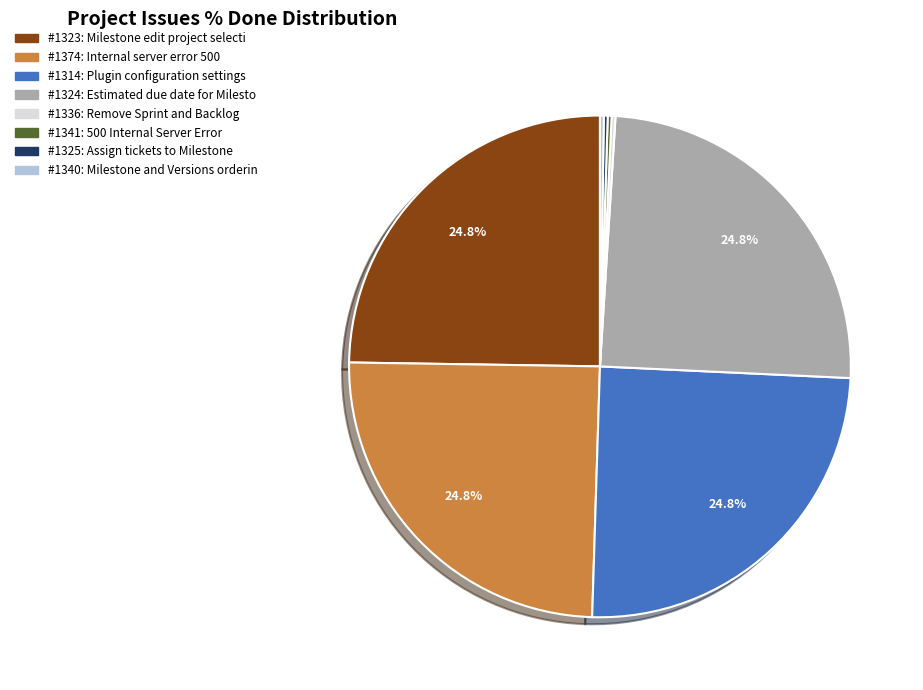

How much of the chart is everything except #1374: Internal server error 500?

75.2%